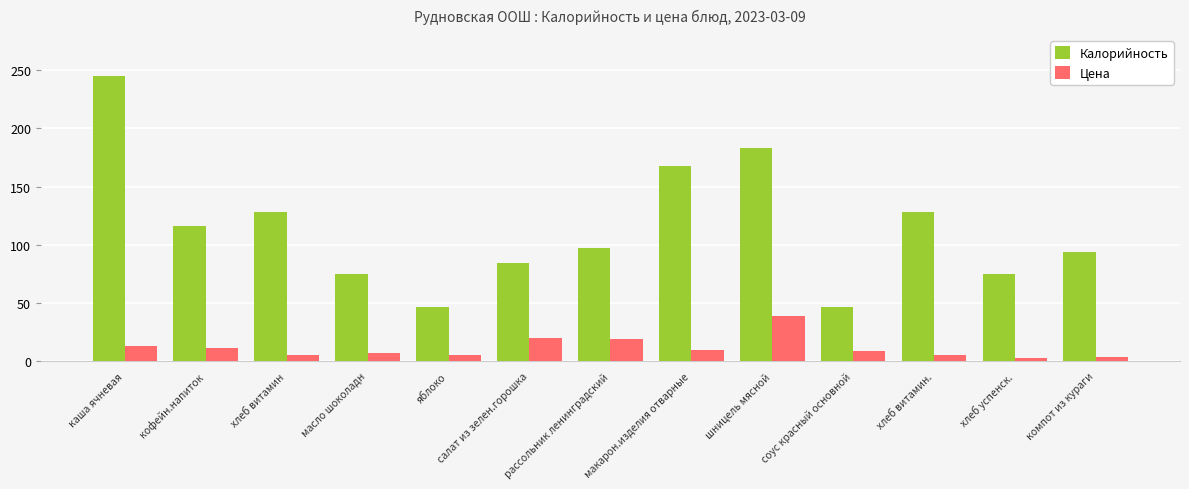

What is the minimum value for Калорийность?

47.0